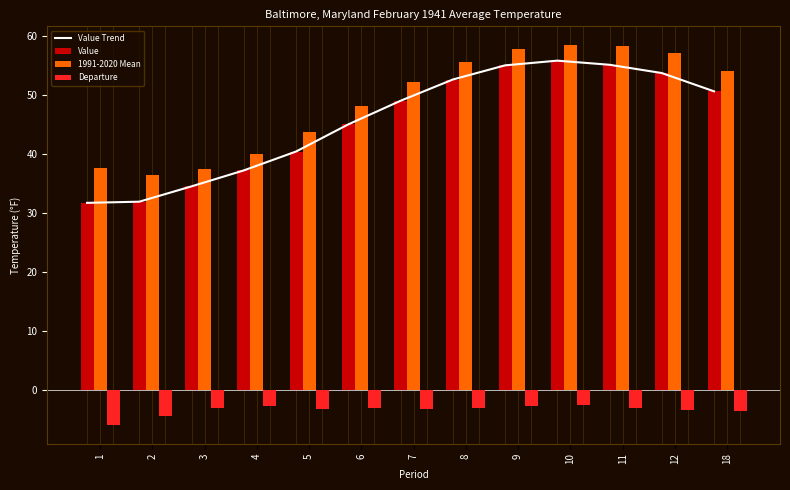

Is the value of 1991-2020 Mean at 10 greater than the value of Departure at 18?

Yes